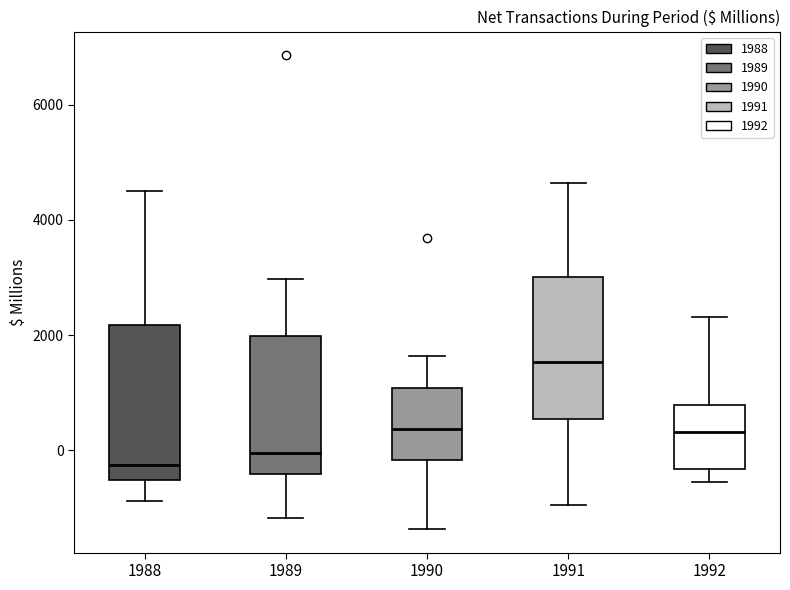

Reading left to right, read every box against the y-axis: the position of its median line, the range the box covers, and the ends of its whiskers. The values are not printed on the chart, so give them approximately, as read against the axis.

1988: median -200, box -600 to 2200, whiskers -800 to 4600
1989: median 0, box -400 to 2000, whiskers -1200 to 3000
1990: median 400, box -200 to 1000, whiskers -1400 to 1600
1991: median 1600, box 600 to 3000, whiskers -1000 to 4600
1992: median 400, box -400 to 800, whiskers -600 to 2400